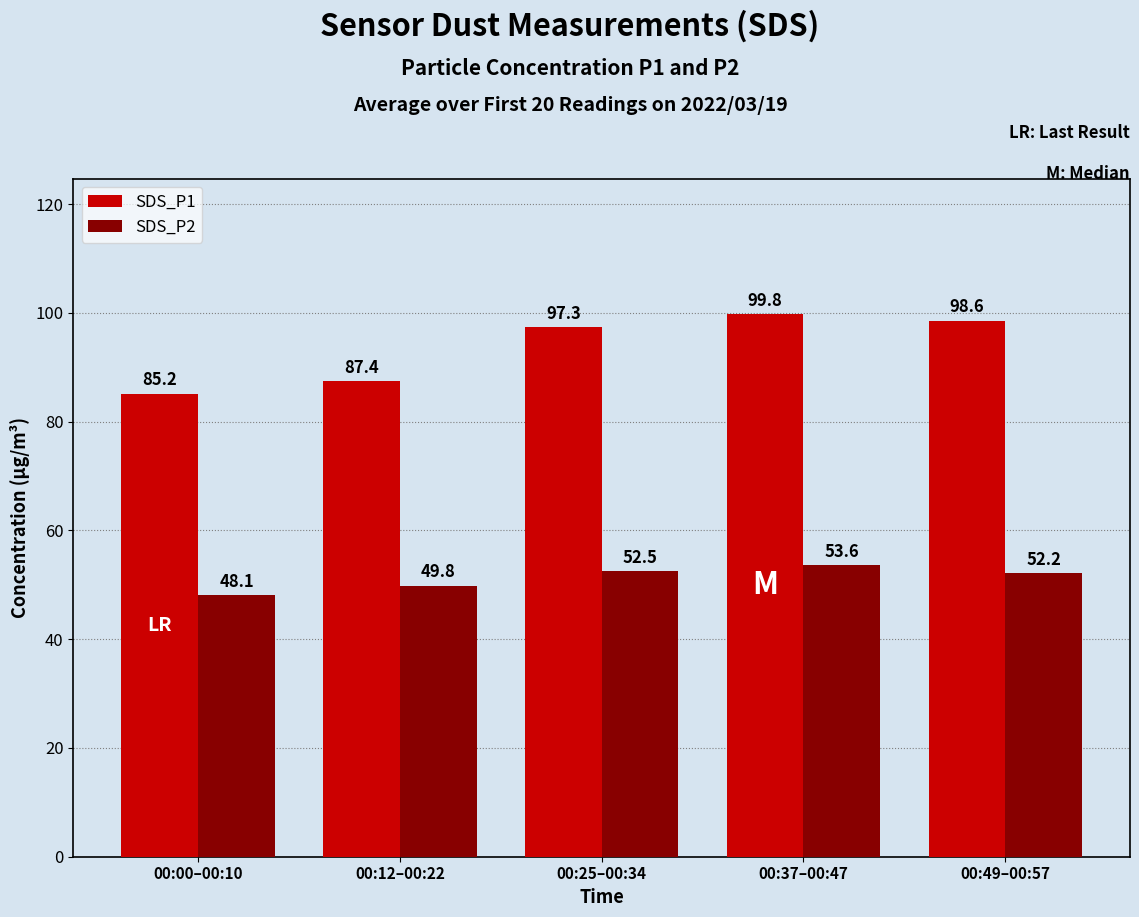

How many values in the SDS_P2 series are below 52?

2